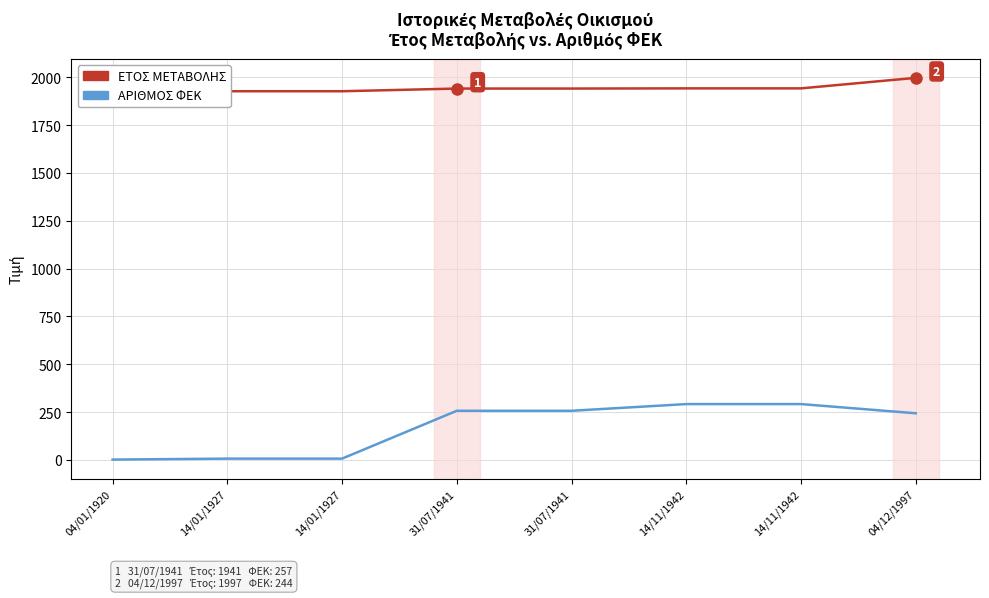

True or false: ΑΡΙΘΜΟΣ ΦΕΚ and ΕΤΟΣ ΜΕΤΑΒΟΛΗΣ cross at least once.

False